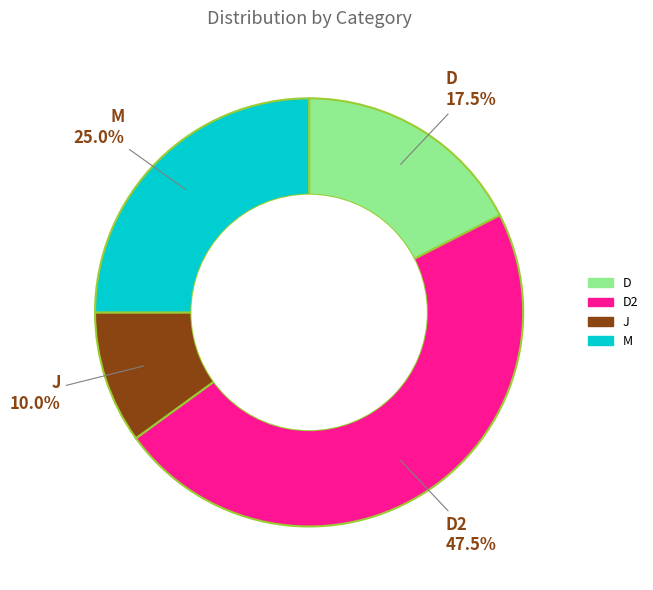

Does any single category account for the majority?

No